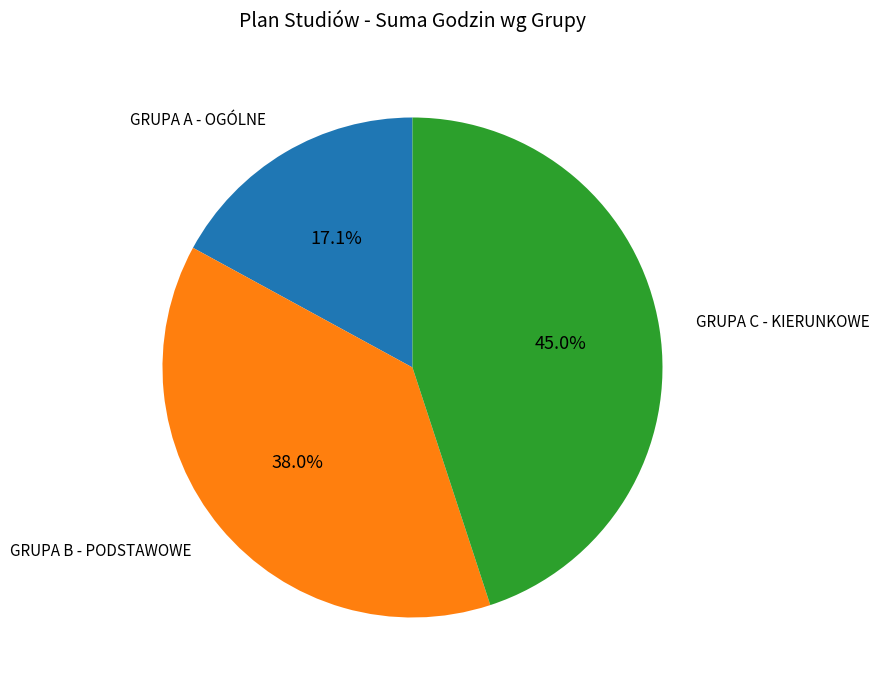

To the nearest percent, what is the combined percentage of GRUPA B - PODSTAWOWE and GRUPA A - OGÓLNE?

55%